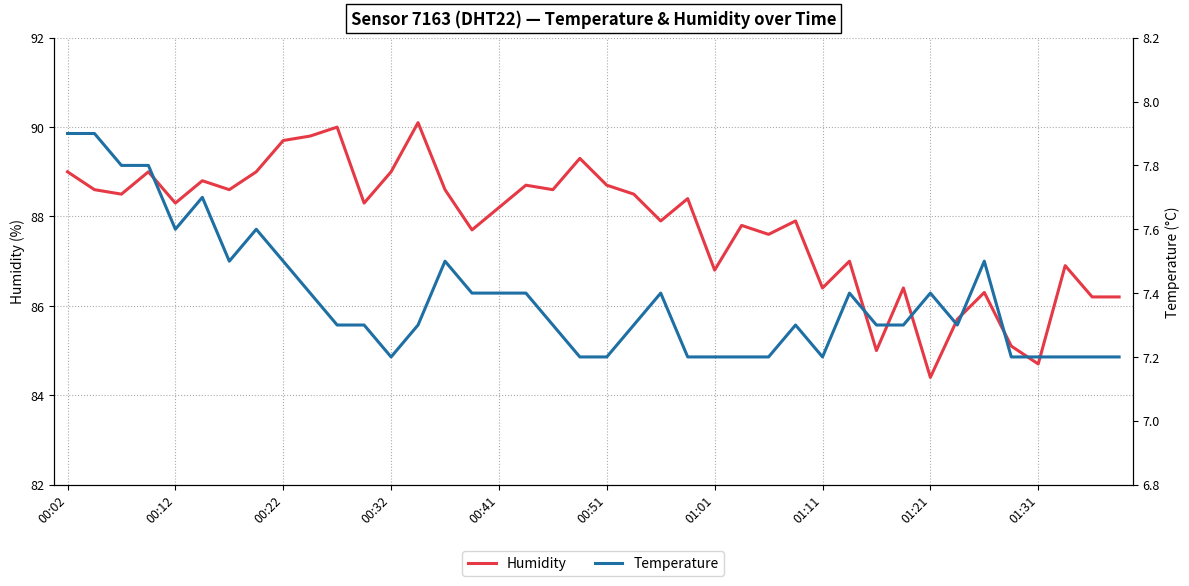

True or false: Humidity has more than 1 interior local peaks.

True